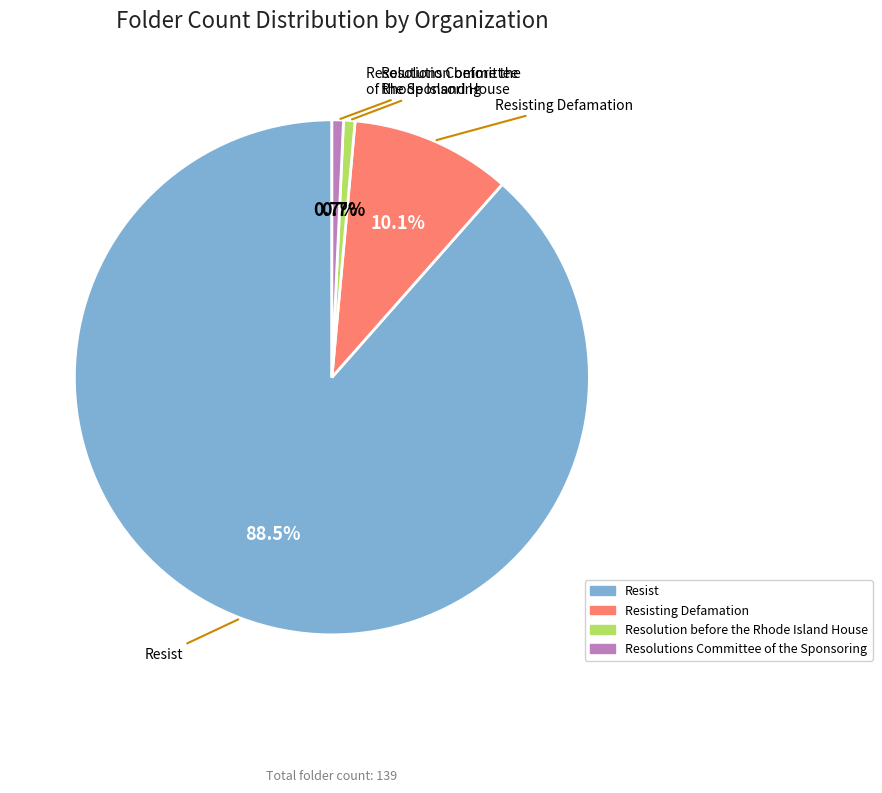

How many slices are in this pie chart?

4